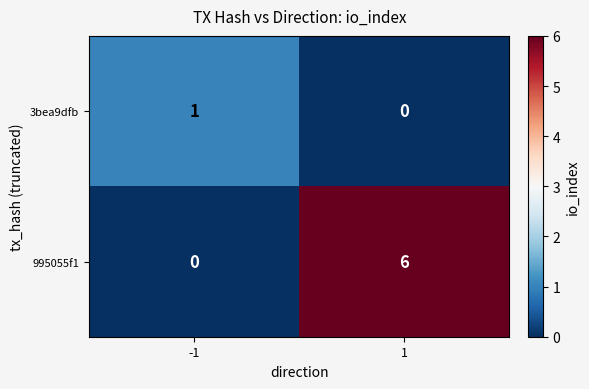

The 3bea9dfb series shows 0 at 1. True or false?

True